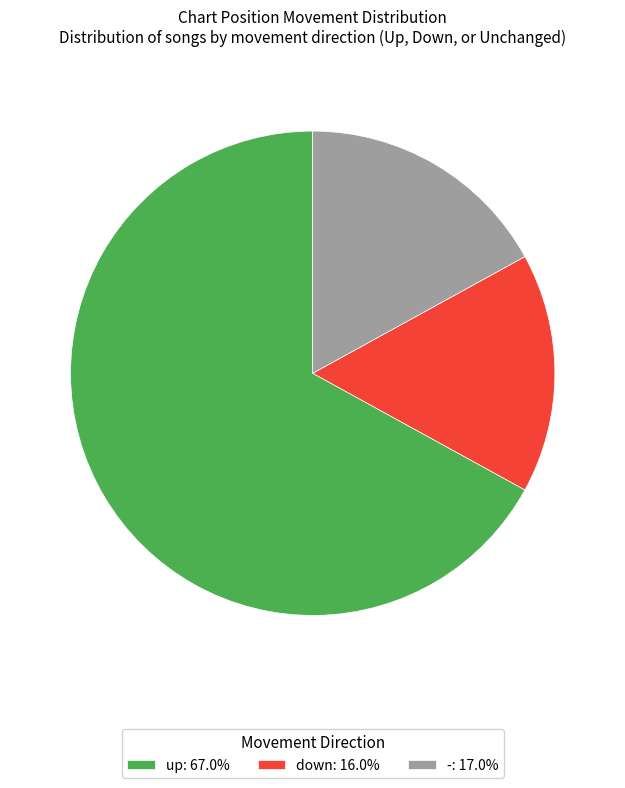

Do -: 17.0% and up: 67.0% together represent more than half of the pie?

Yes